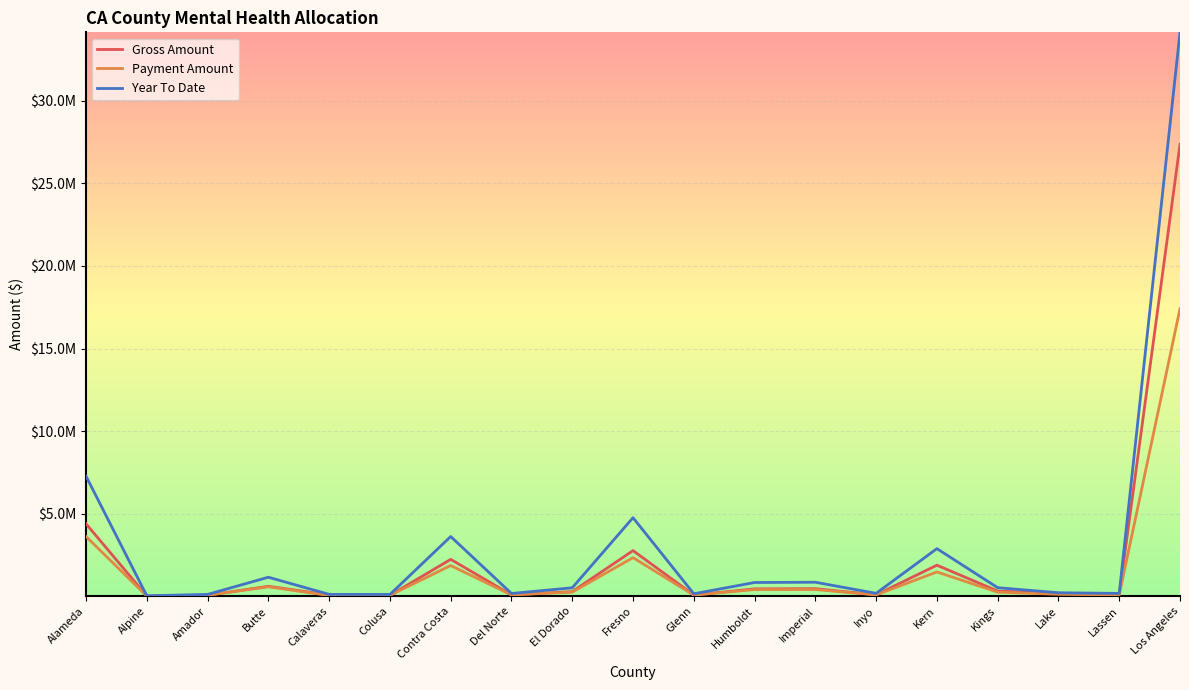

Does the chart display data point markers on the line(s)?

No